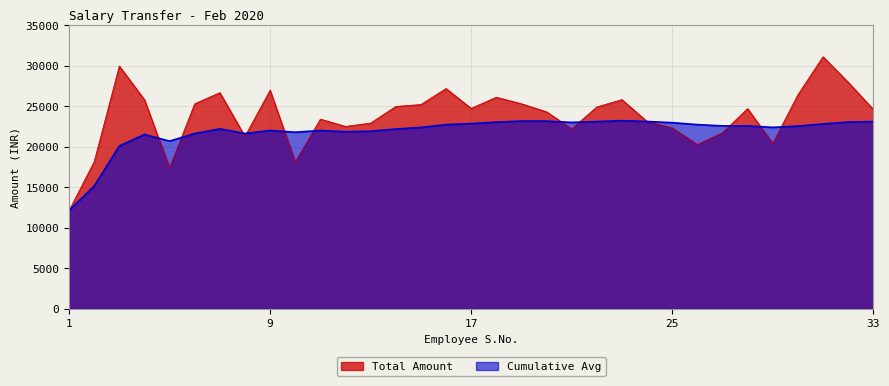

Reading right to left, transcribe all the data shown in this chart.

Total Amount: 33=24620	32=27970	31=31112	30=26418	29=20421	28=24716	27=21741	26=20289	25=22335	24=23120	23=25818	22=24919	21=22220	20=24320	19=25312	18=26119	17=24741	16=27187	15=25219	14=24980	13=22931	12=22520	11=23420	10=18136	9=26986	8=21289	7=26682	6=25312	5=17417	4=25819	3=29968	2=18169	1=12145
Cumulative Avg: 33=23113	32=23054	31=22823	30=22558	29=22397	28=22578	27=22580	26=22739	25=22978	24=23123	23=23223	22=23115	21=23011	20=23166	19=23176	18=23046	17=22862	16=22739	15=22394	14=22191	13=21922	12=21866	11=22012	10=21800	9=22015	8=21641	7=22213	6=21635	5=20700	4=21525	3=20094	2=15157	1=12145